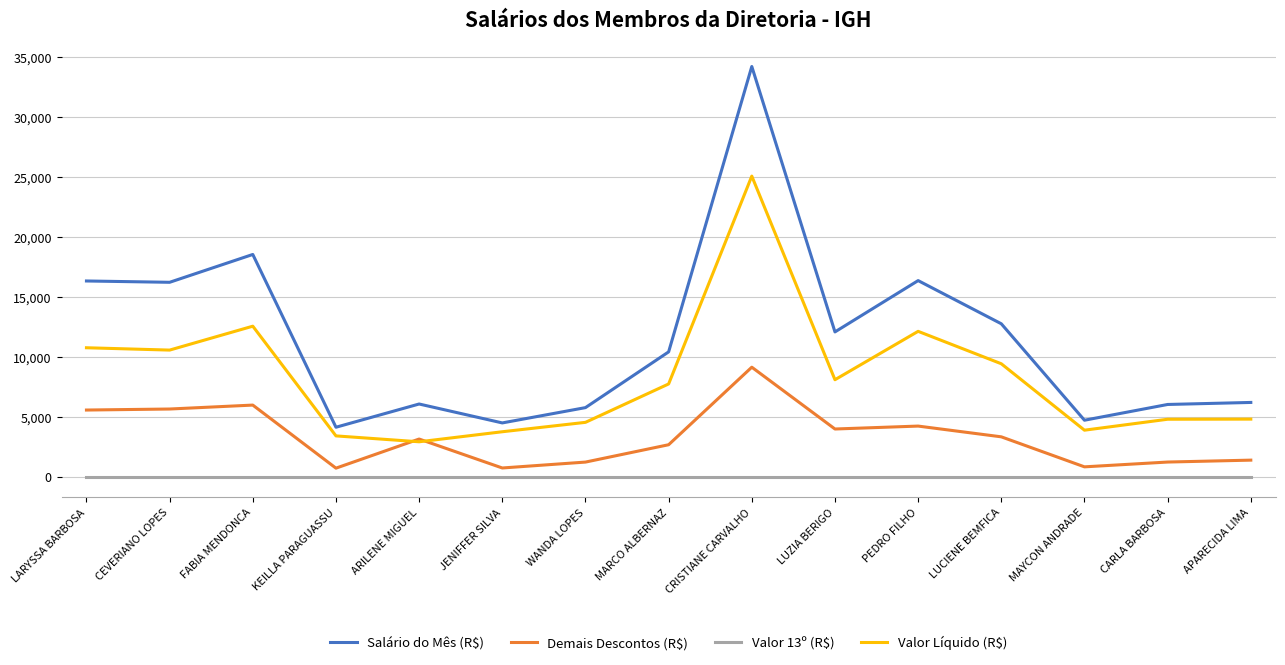

What is the difference between the second highest and minimum values in the Salário do Mês (R$) series?

14418.7